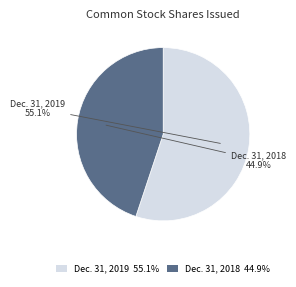

What is the majority slice?

Dec. 31, 2019 55.1%